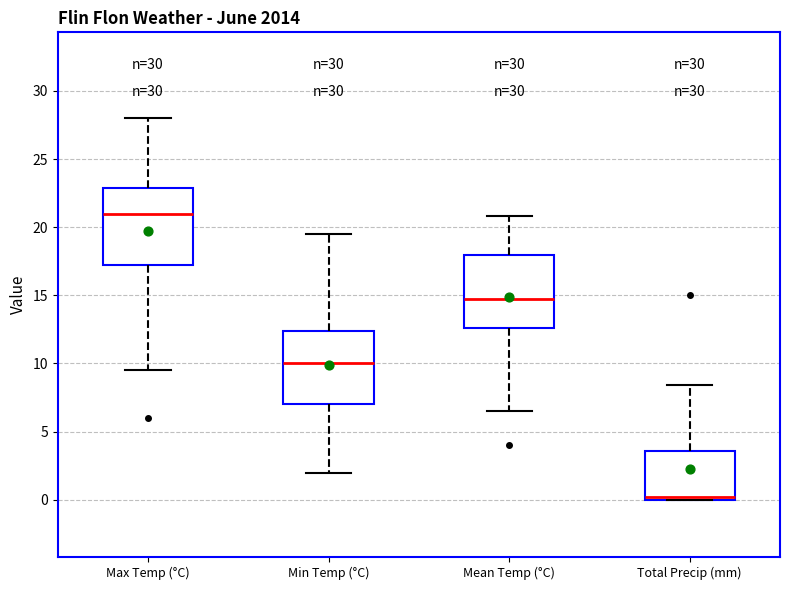

Reading left to right, read every box against the y-axis: the position of its median line, the range the box covers, and the ends of its whiskers. The values are not printed on the chart, so give them approximately, as read against the axis.

Max Temp (°C): median 21.0, box 17.5 to 23.0, whiskers 9.5 to 28.0
Min Temp (°C): median 10.0, box 7.0 to 12.5, whiskers 2.0 to 19.5
Mean Temp (°C): median 15.0, box 12.5 to 18.0, whiskers 6.5 to 21.0
Total Precip (mm): median 0.0 (just above the box's lower edge), box 0.0 to 3.5, whiskers 0.0 to 8.5